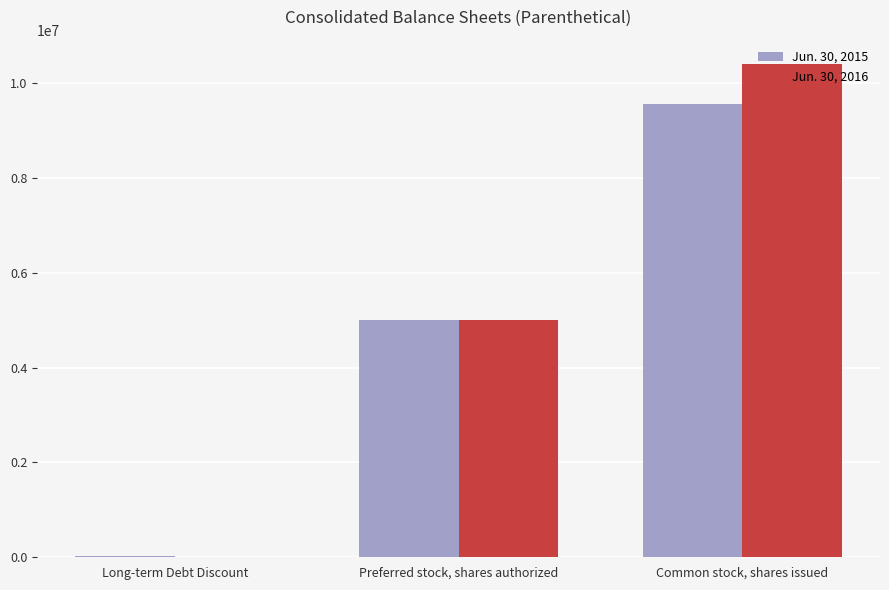

Reading right to left, extract all data points from this chart.

Jun. 30, 2015: 9561211	5000000	22065
Jun. 30, 2016: 10399688	5000000	0